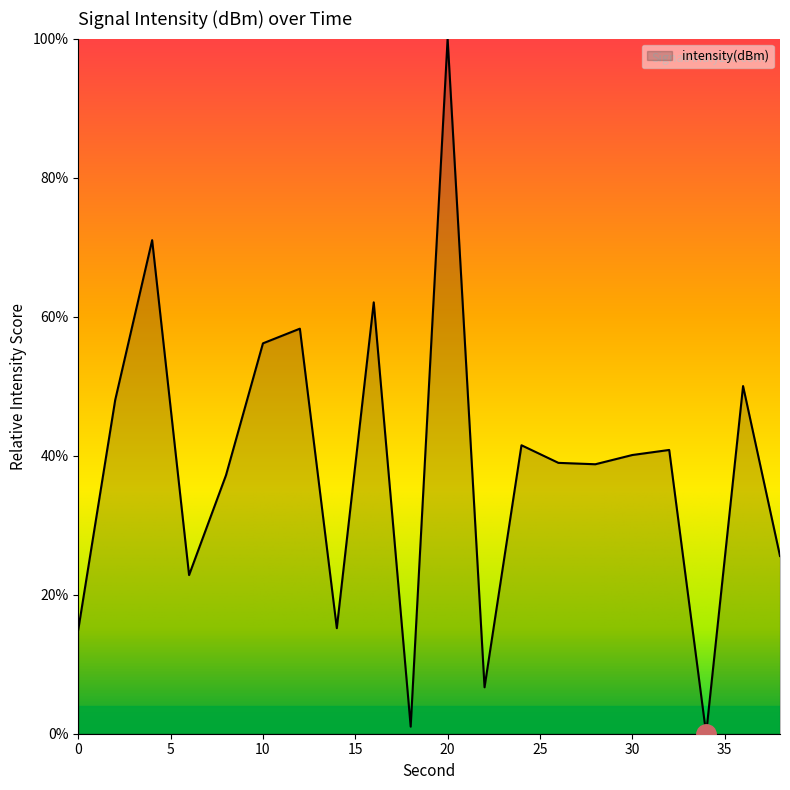

What is the maximum value shown in the chart?

100.0